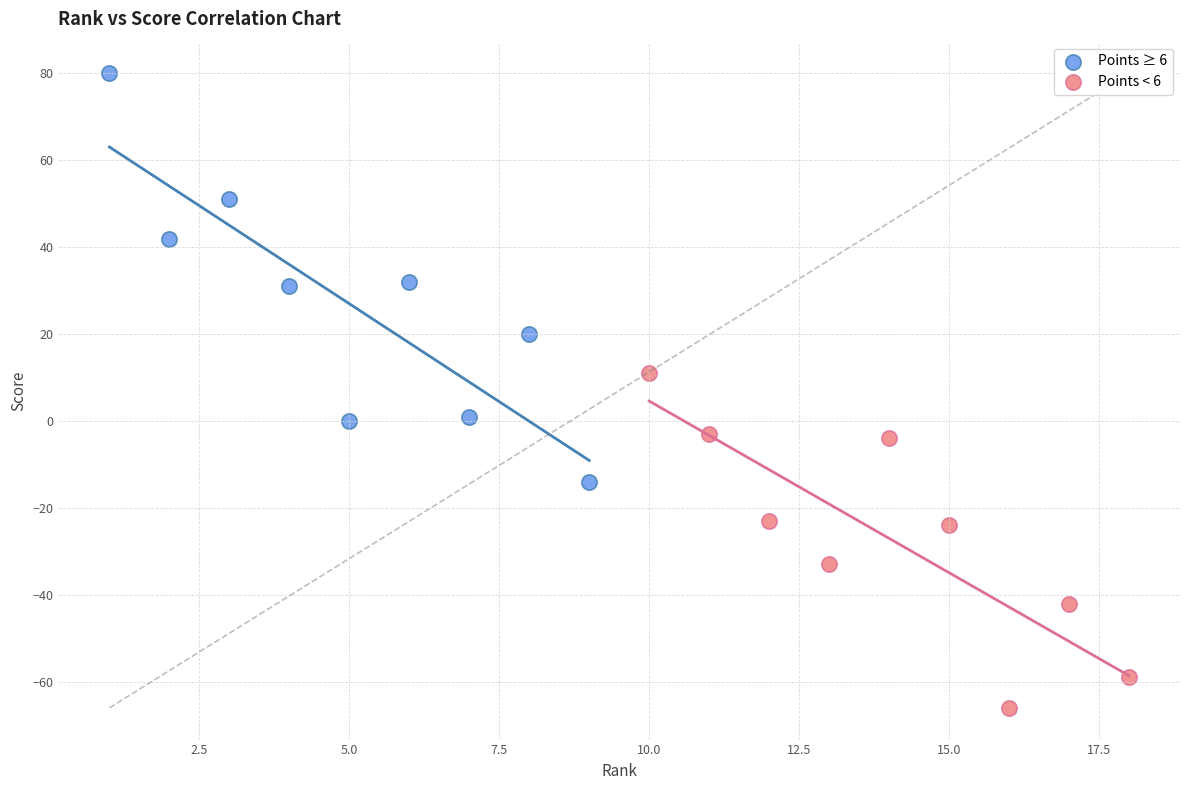

Which series has the widest spread of Y values?

Points ≥ 6